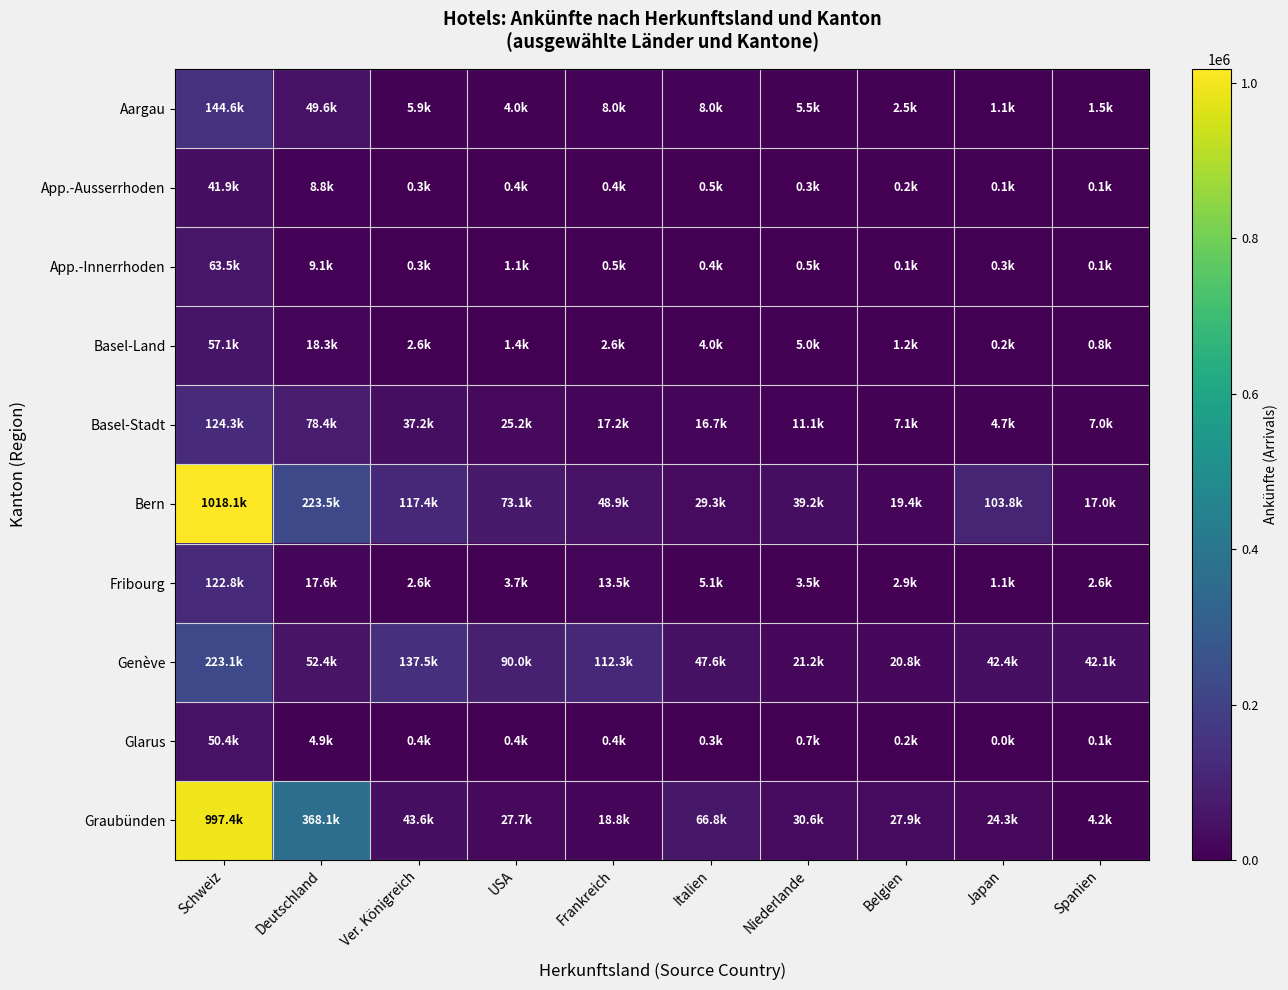

Which series has the largest total across all categories?

Bern